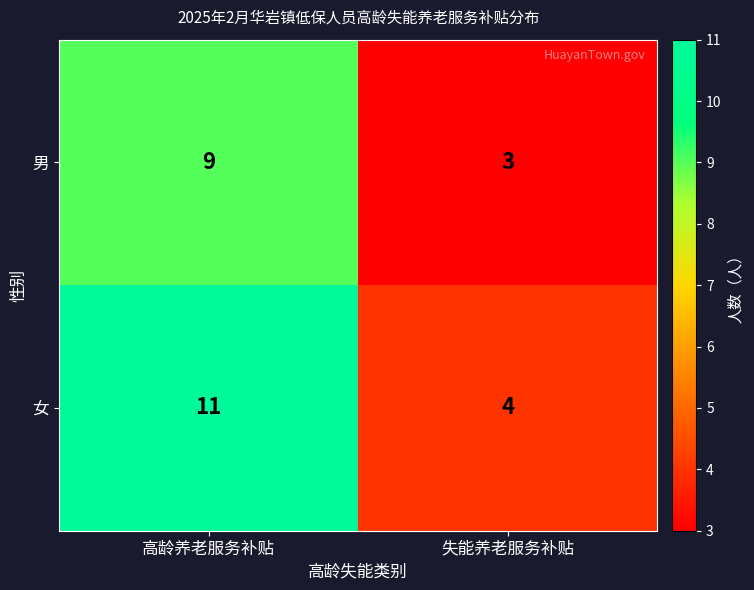

What value does the 女 series have at 失能养老服务补贴?

4